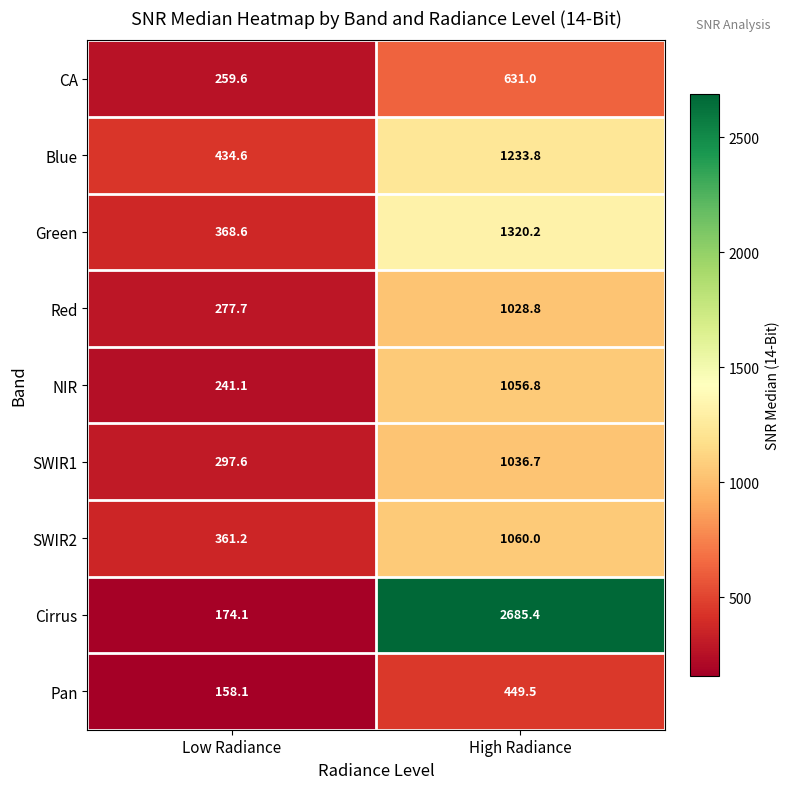

Which category has the highest value in the Red series?

High Radiance